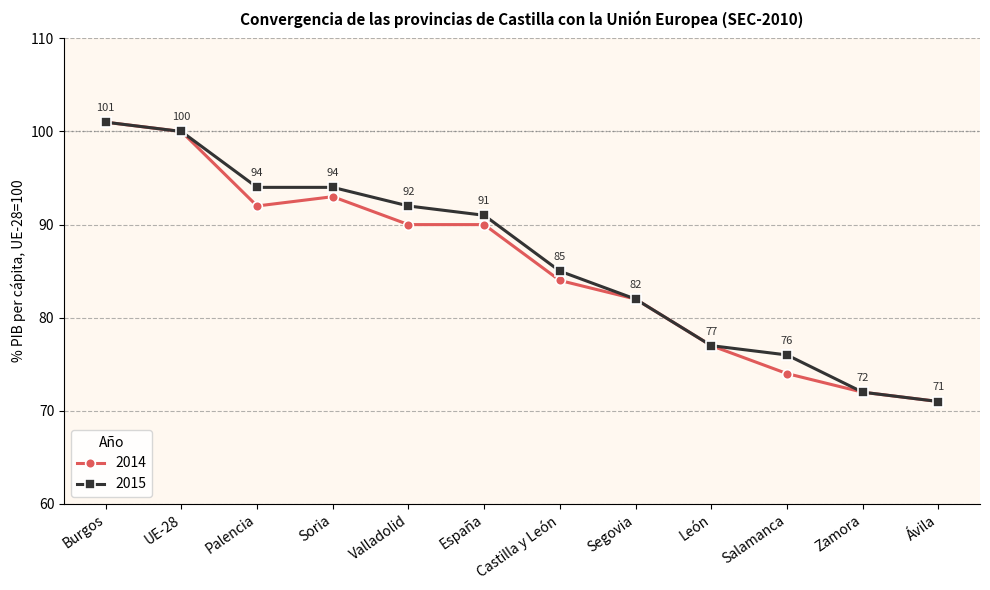

Where is the first local maximum for 2014?

Soria